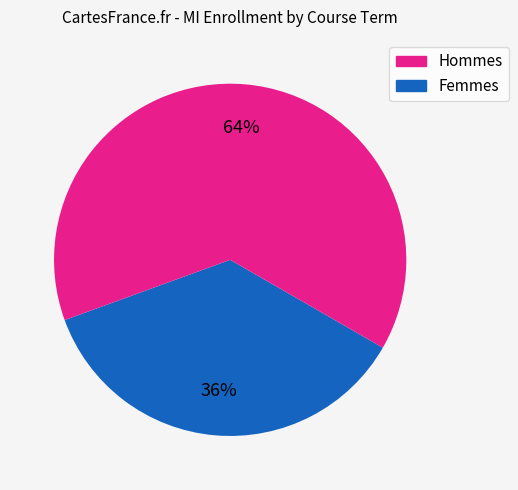

Count the number of slices in the pie.

2